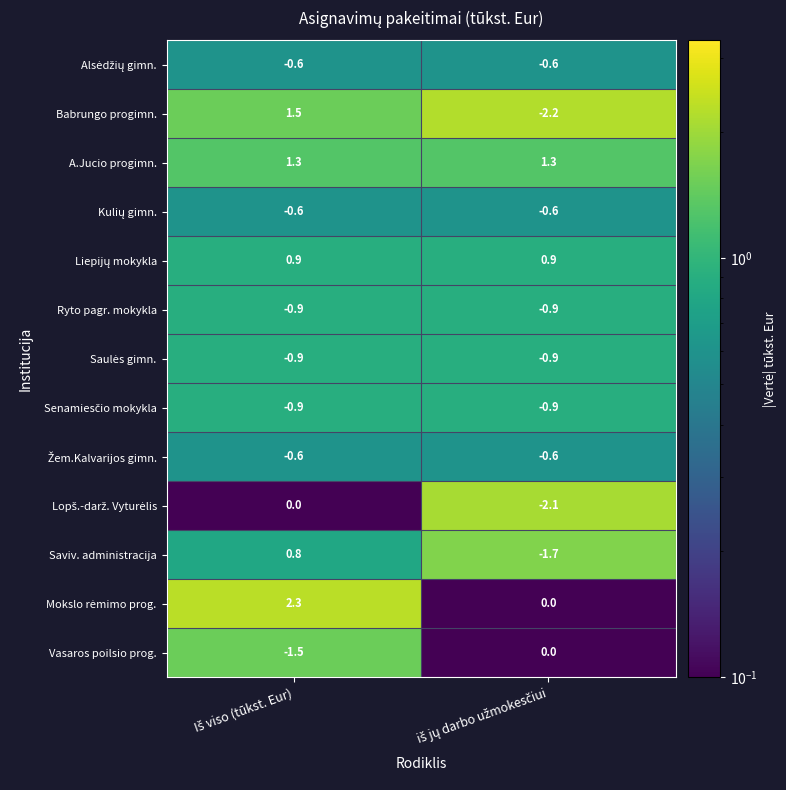

Which series has the widest spread of values?

Babrungo progimn.